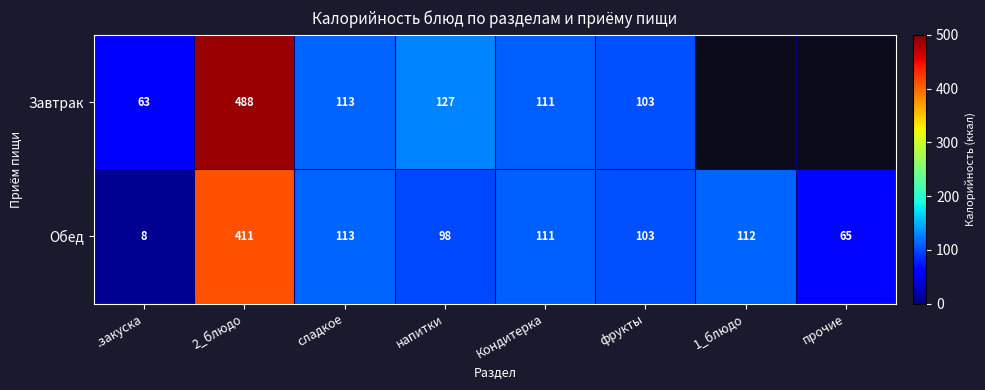

At which category is the sum across all series the highest?

2_блюдо